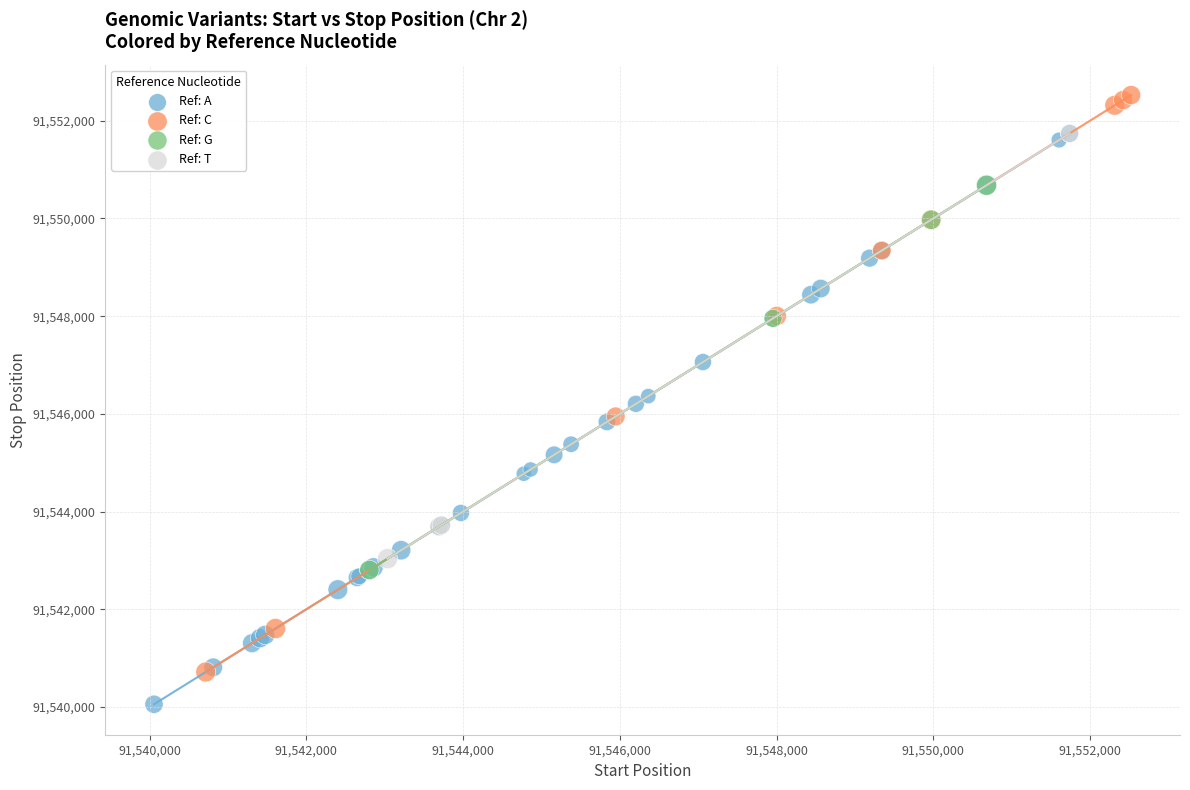

Which series reaches the maximum Y coordinate?

Ref: C